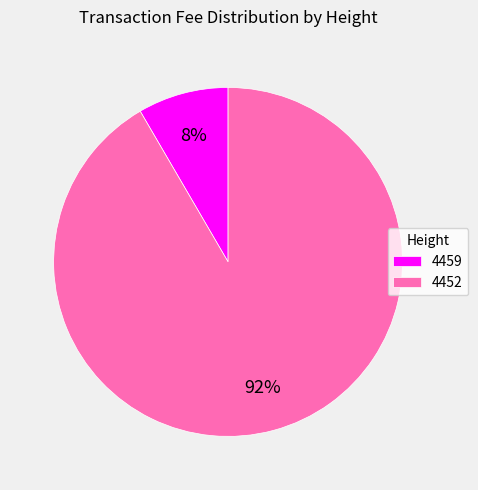

To the nearest percent, what is the average slice percentage?

50%